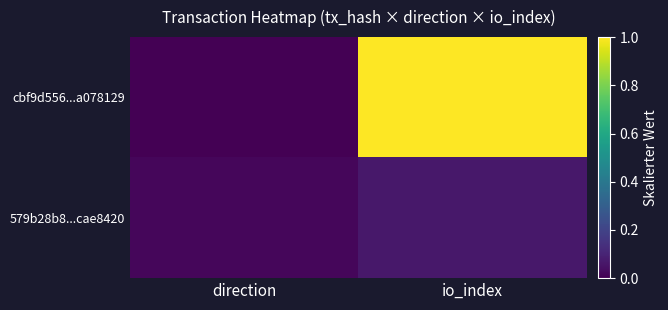

Rank the series by their average value, from lowest to highest.

579b28b8...cae8420, cbf9d556...a078129